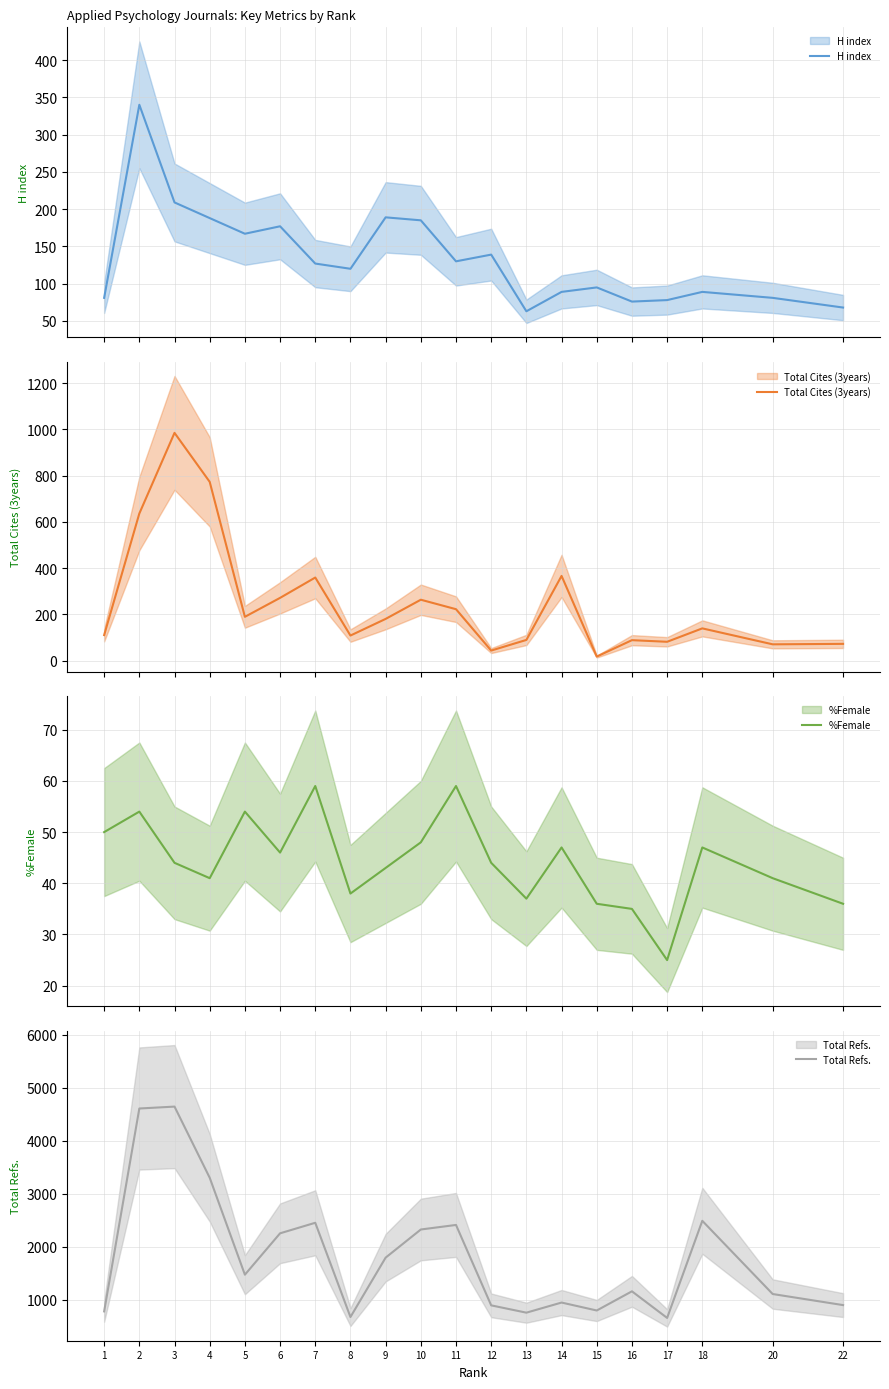

What is the total value across all series at 22?

1077